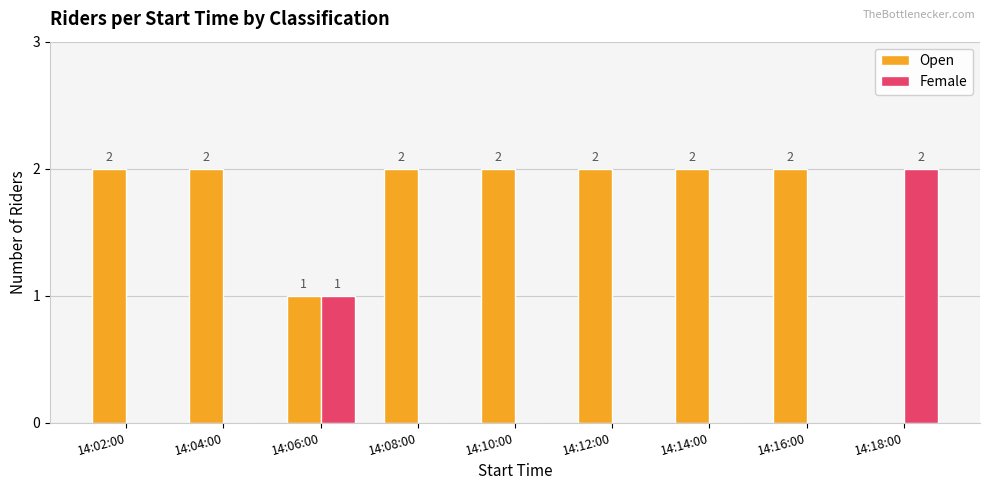

True or false: Open has a value of 3 at 14:12:00.

False